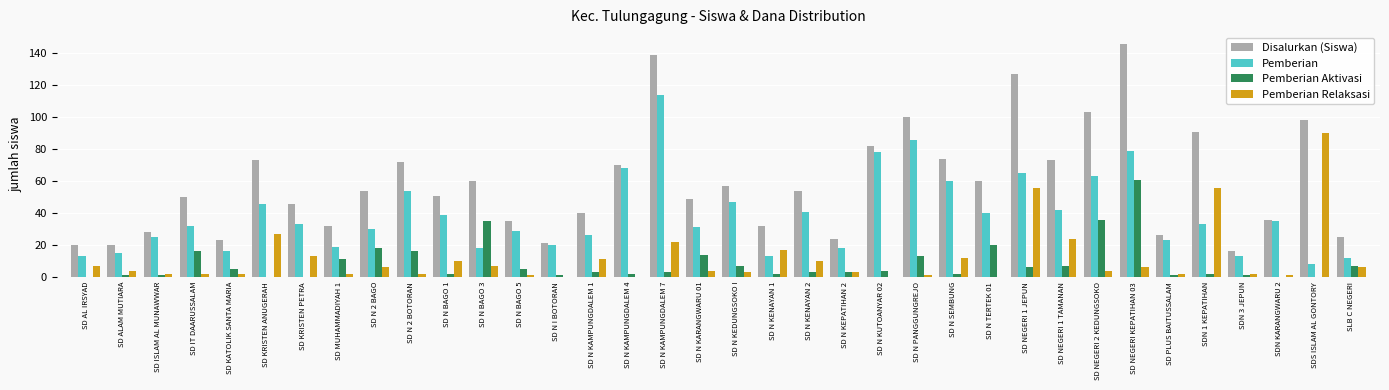

What is the total value across all series at SD N TERTEK 01?

120